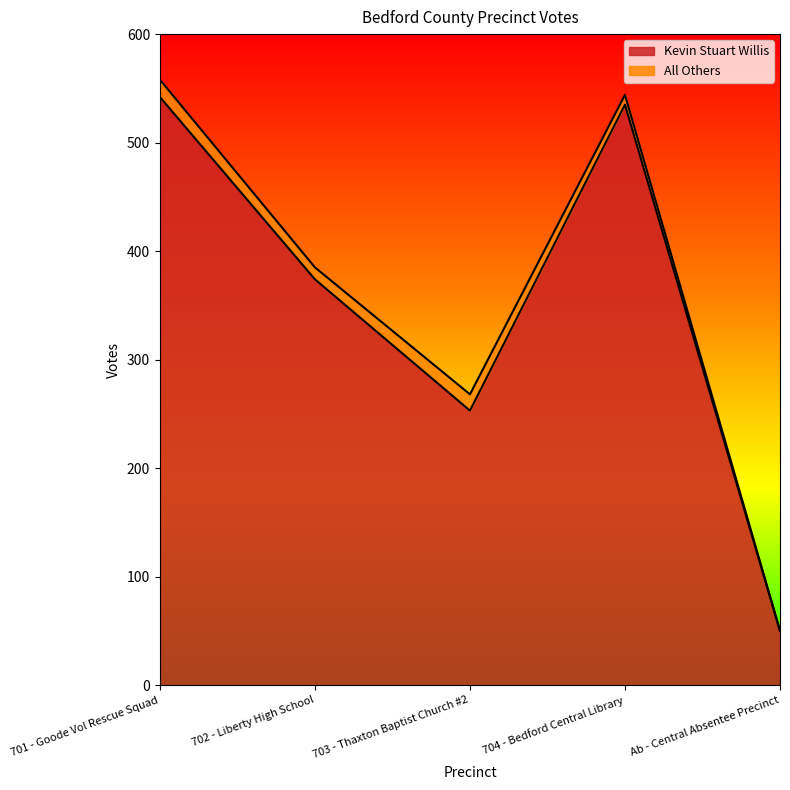

List the labels in order of value, largest first.

701 - Goode Vol Rescue Squad, 704 - Bedford Central Library, 702 - Liberty High School, 703 - Thaxton Baptist Church #2, Ab - Central Absentee Precinct